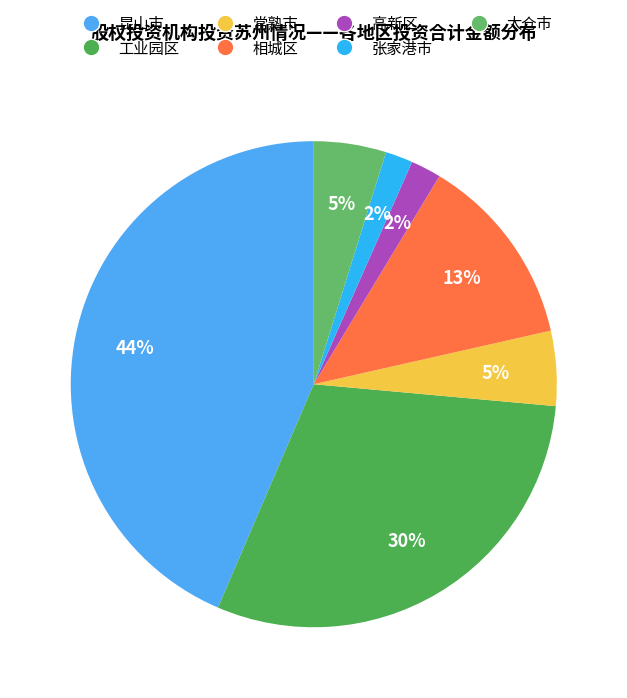

Is there a majority slice in this chart?

No